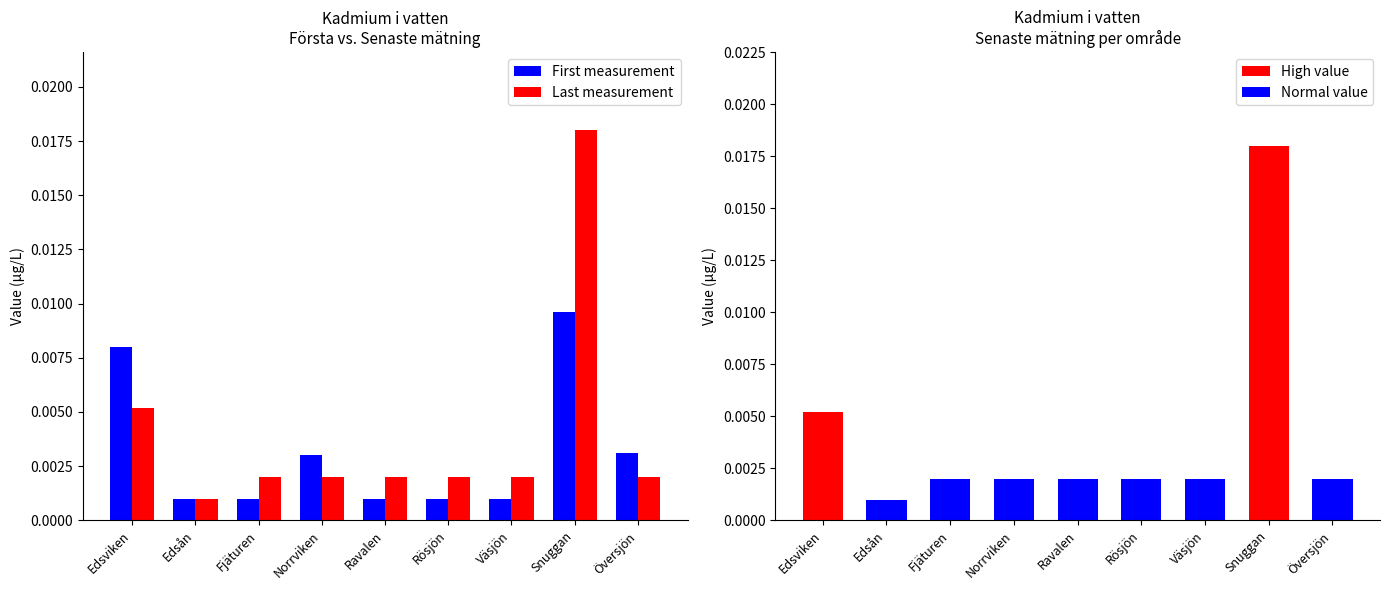

Which series has the largest range (max minus min)?

Last measurement